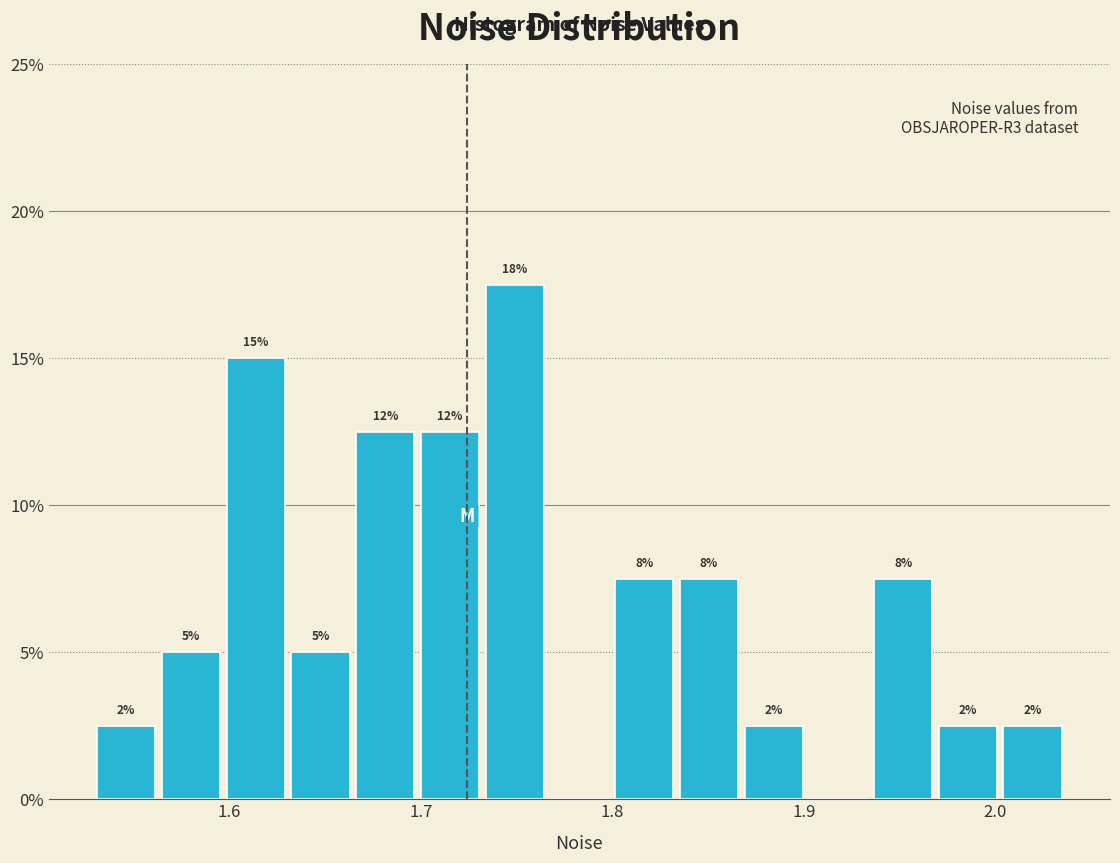

Read against the x-axis, roughly where is the centre of the tallest bar?

1.75